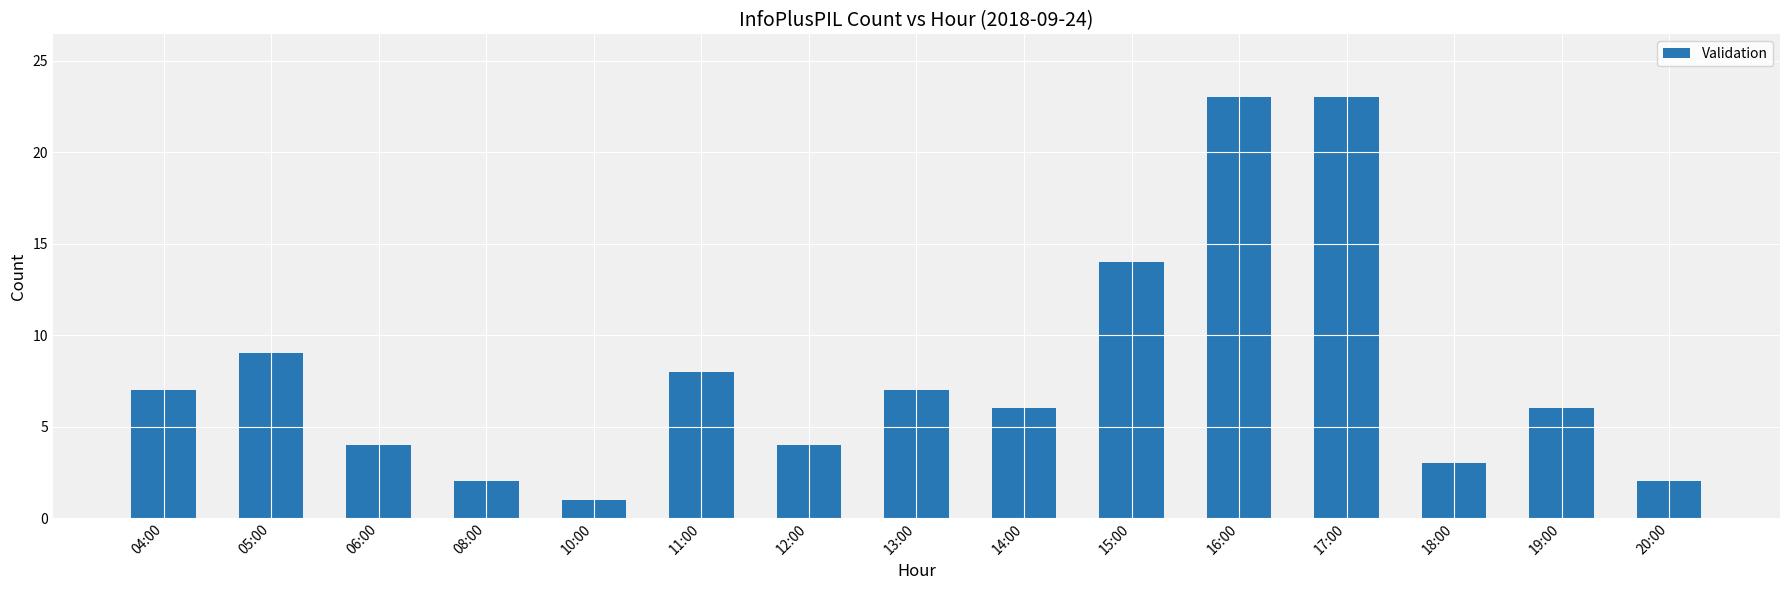

Between 06:00 and 11:00, which is larger?

11:00